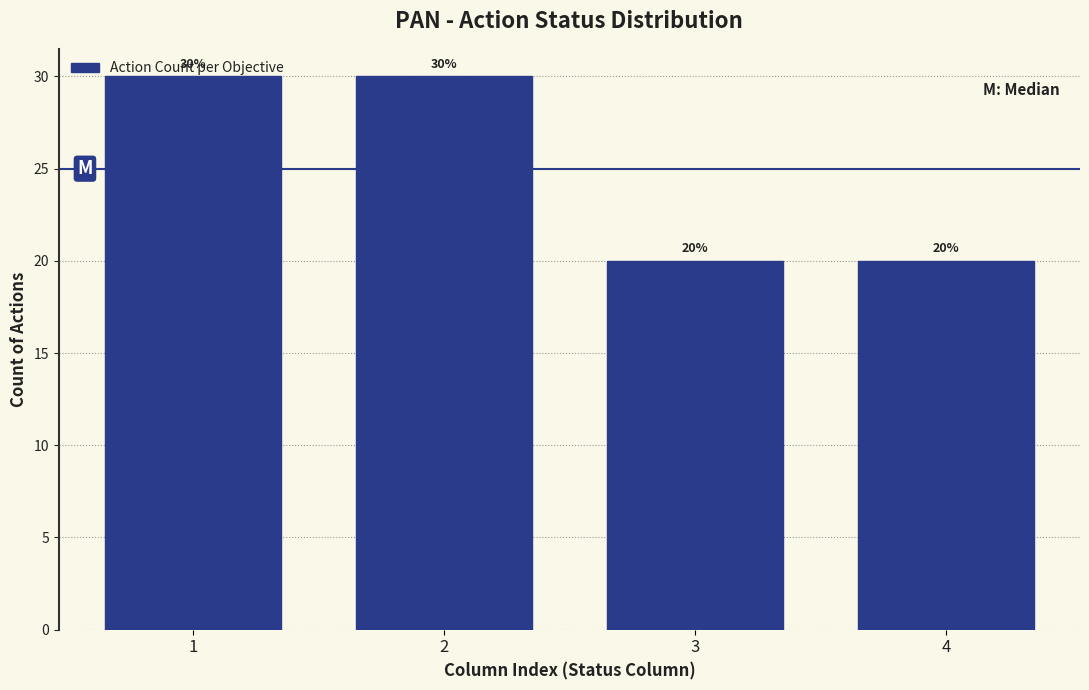

What is the minimum value shown in the chart?

20